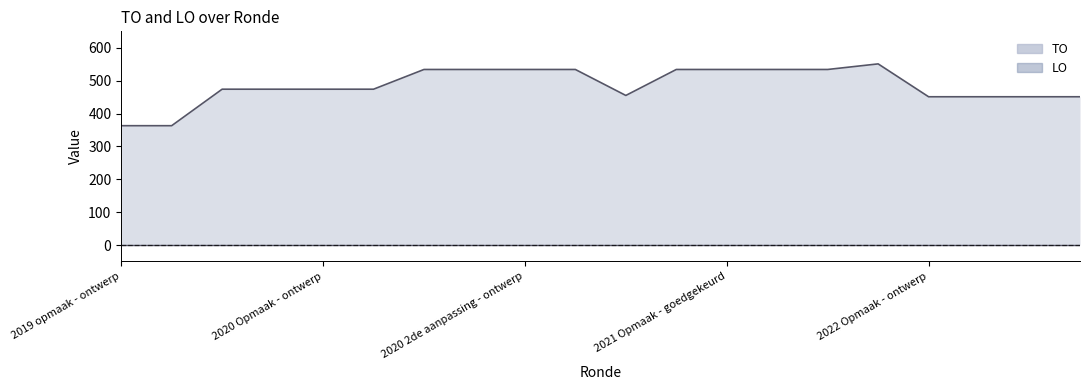

Reading right to left, extract all data points from this chart.

2022 1ste aanpassing - goedgekeurd=451	2022 1ste aanpassing - ontwerp=451	2022 Opmaak - goedgekeurd=451	2022 Opmaak - ontwerp=451	2021 uitvoering=551	2021 1ste aanpassing - goedgekeurd=534	2021 1ste aanpassing - ontwerp=534	2021 Opmaak - goedgekeurd=534	2021 Opmaak - ontwerp=534	2020 uitvoering=455	2020 2de aanpassing - goedgekeurd=534	2020 2de aanpassing - ontwerp=534	2020 1ste aanpassing - goedgekeurd=534	2020 1ste aanpassing - ontwerp=534	2020 Opmaak - goedgekeurd=474	2020 Opmaak - ontwerp=474	2019 1ste aanpassing - goedgekeurd=474	2019 1ste aanpassing - ontwerp=474	2019 opmaak - goedgekeurd=363	2019 opmaak - ontwerp=363